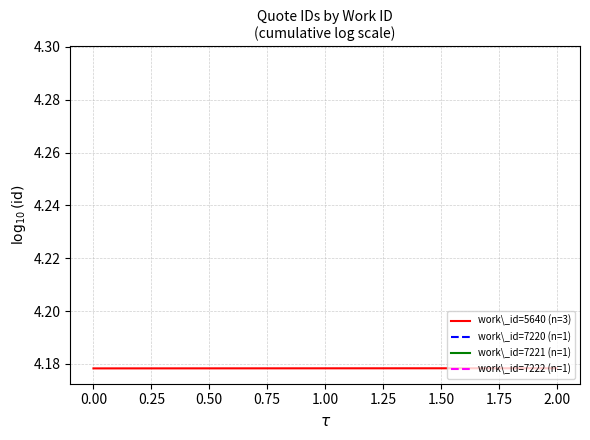

The value of work\_id=5640 (n=3) at 2.00 is 1.6. True or false?

False